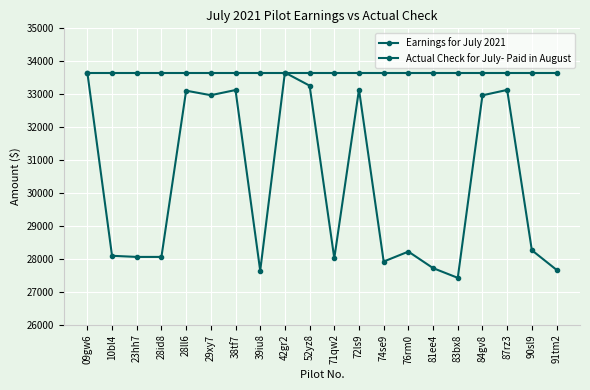

How many lines are shown in the chart?

2